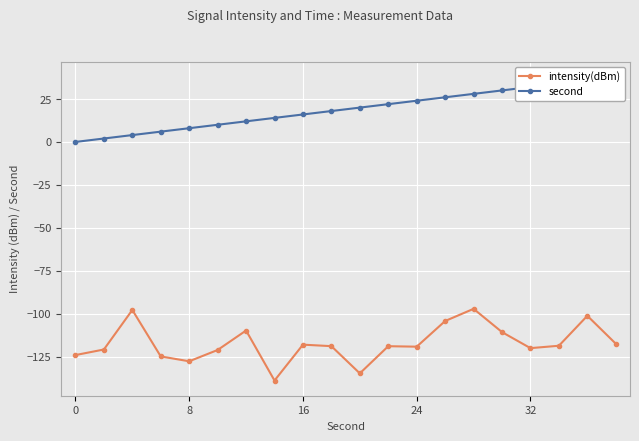

Is it true that intensity(dBm) equals -127.7 at 8?

True